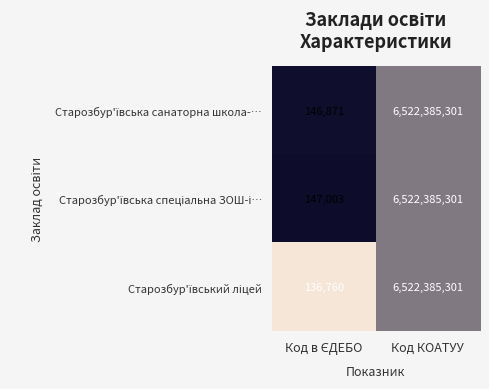

At which category is the sum across all series the highest?

Код КОАТУУ